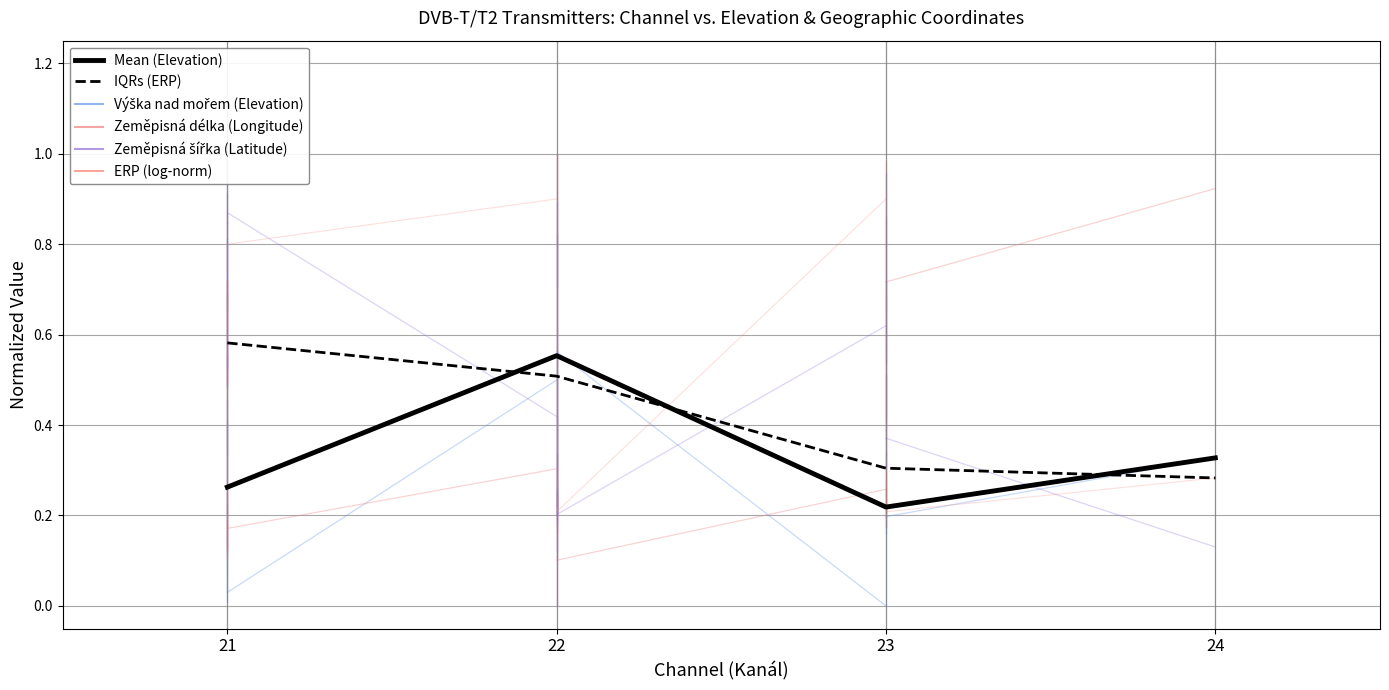

At which label is Mean (Elevation) closest to 0?

23